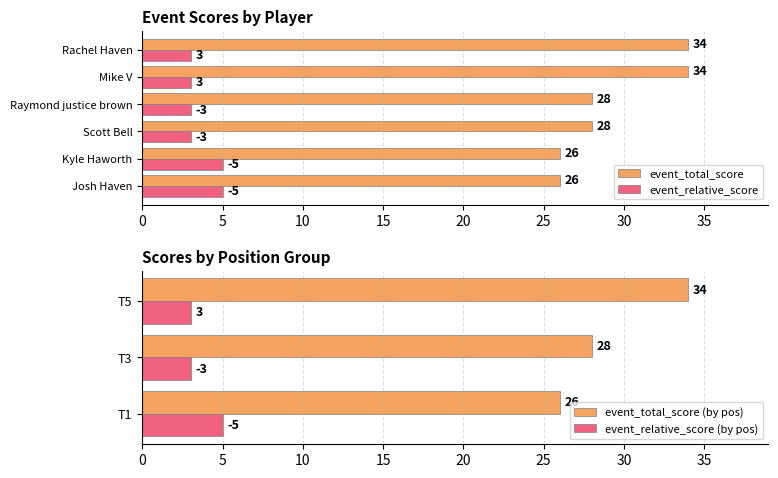

What is the greatest value displayed?

34